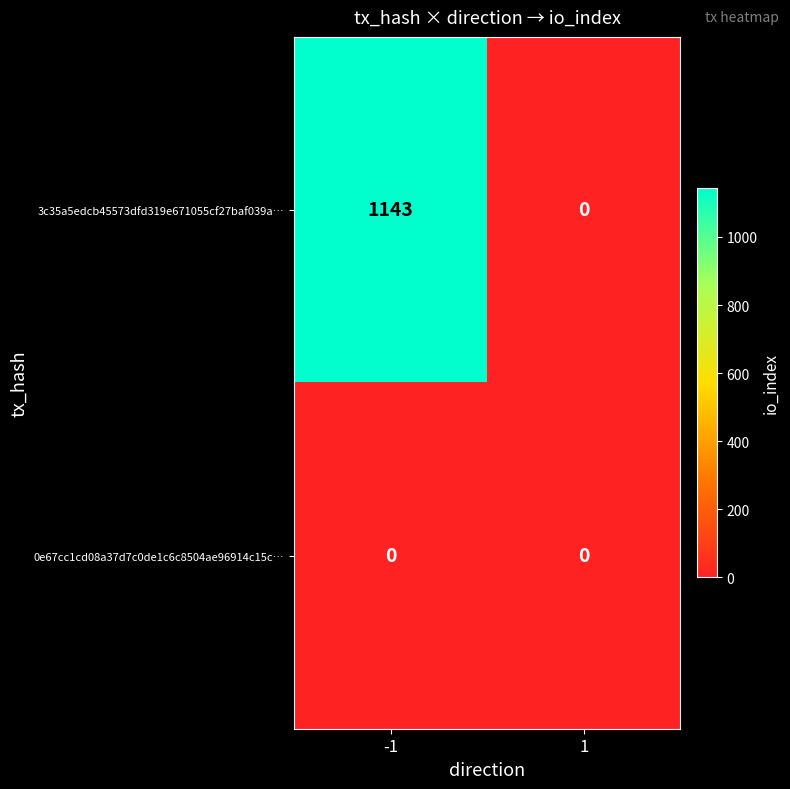

What is the spread (max minus min) of values at -1?

1143